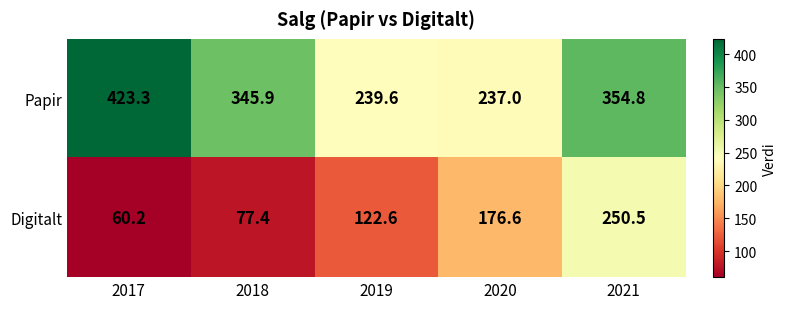

At 2017, list the series in order from largest to smallest.

Papir, Digitalt